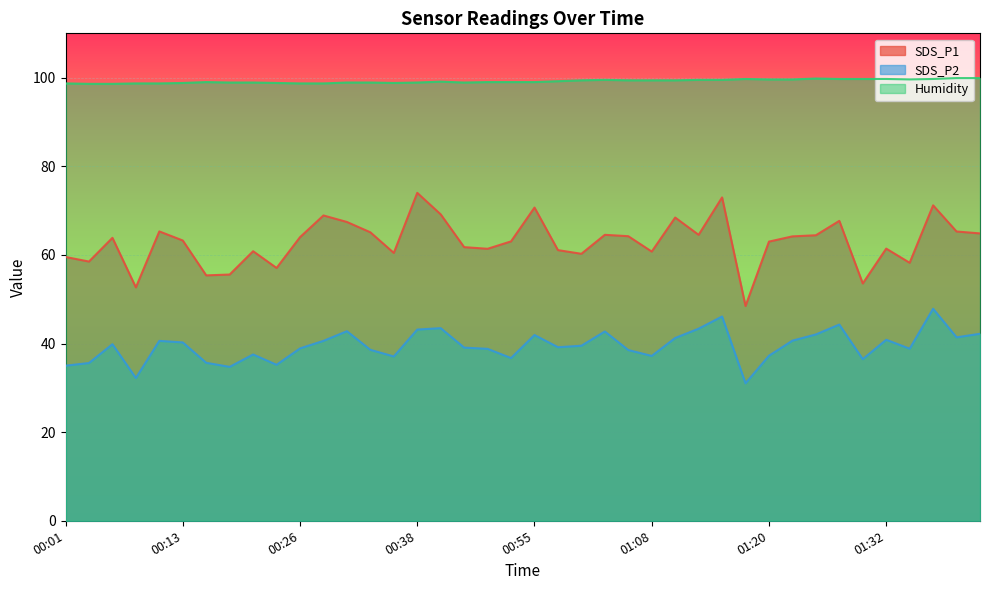

Which series changed the most between 01:00 and 01:45?

SDS_P1